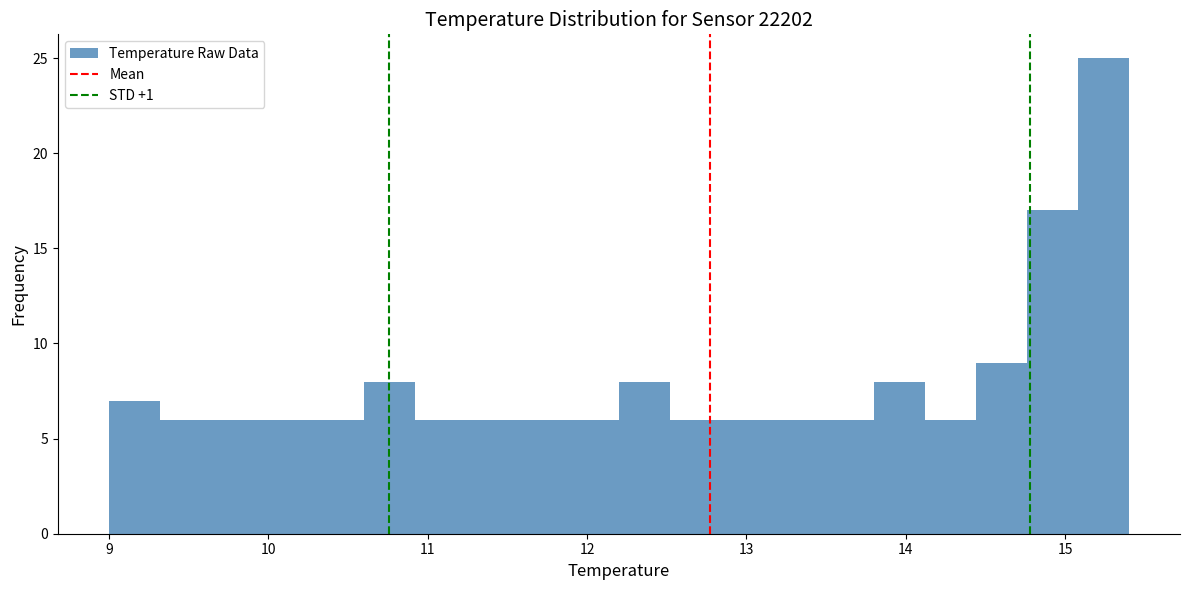

Around what value on the x-axis is the tallest bar? Give the approximate position of its centre, as read against the axis.

15.2